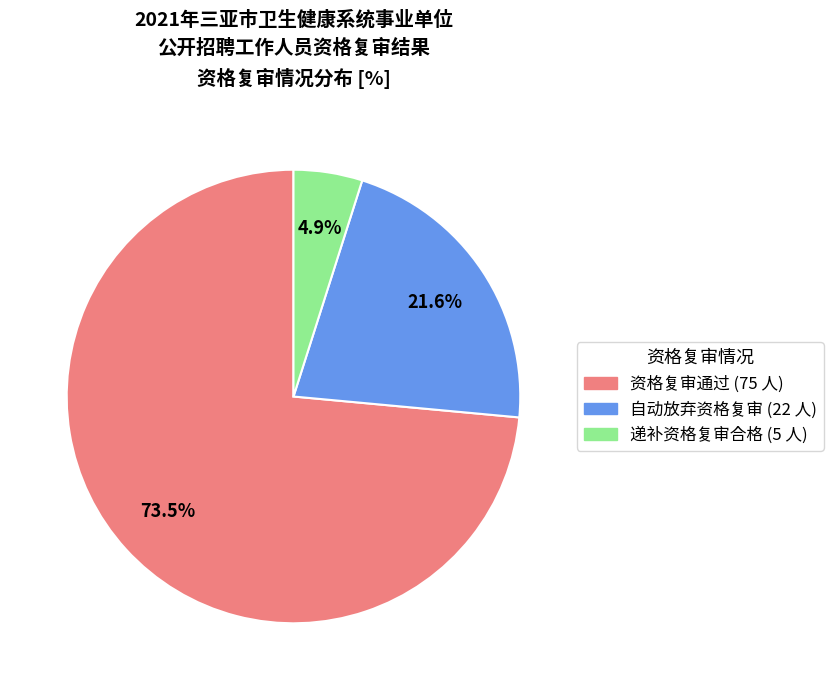

What percentage is the 自动放弃资格复审 slice, to the nearest percent?

22%